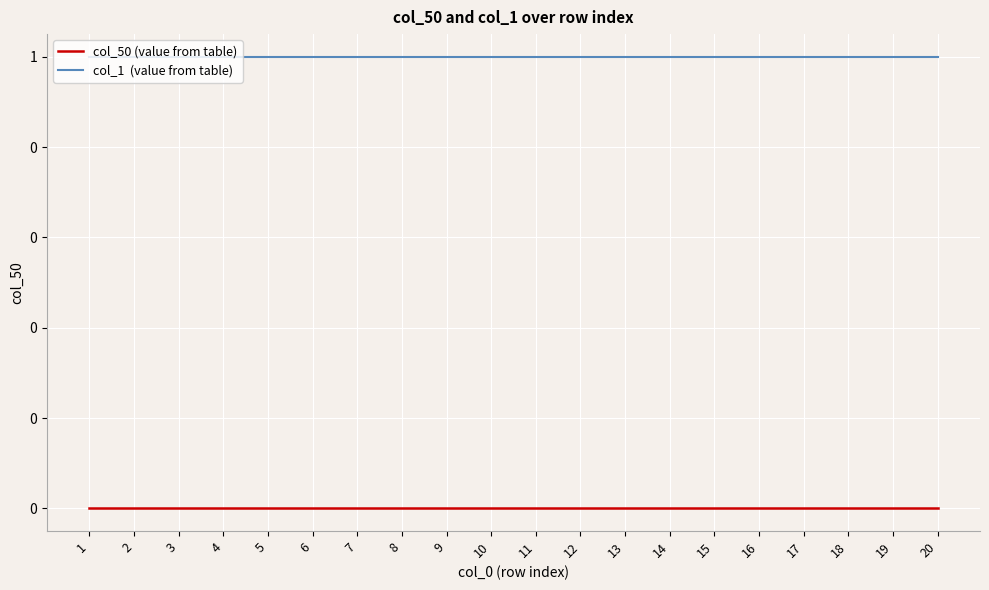

At which category is the sum across all series the highest?

1